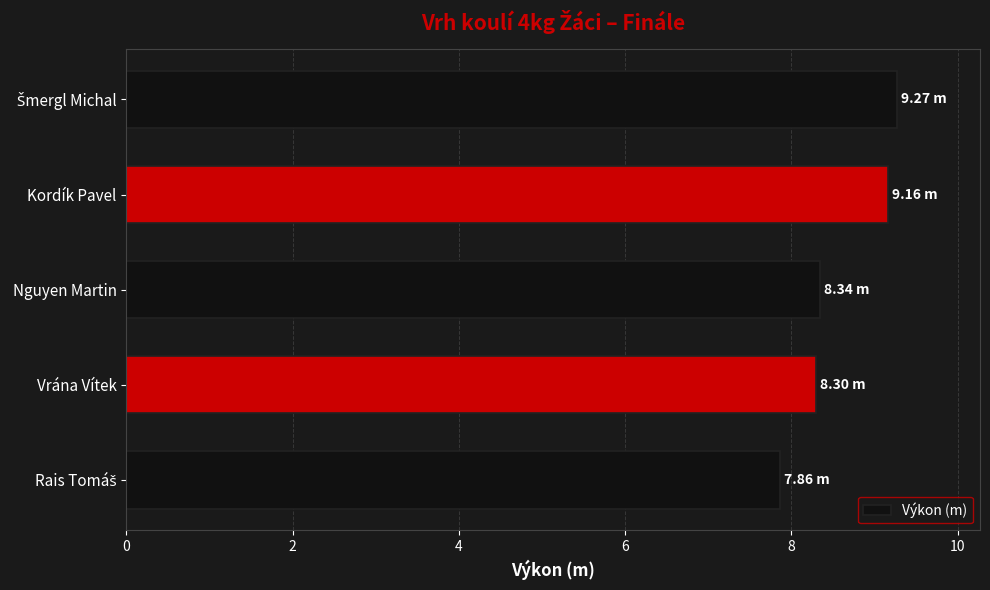

Approximately how many times larger is the value at Nguyen Martin compared to Vrána Vítek?

1.0